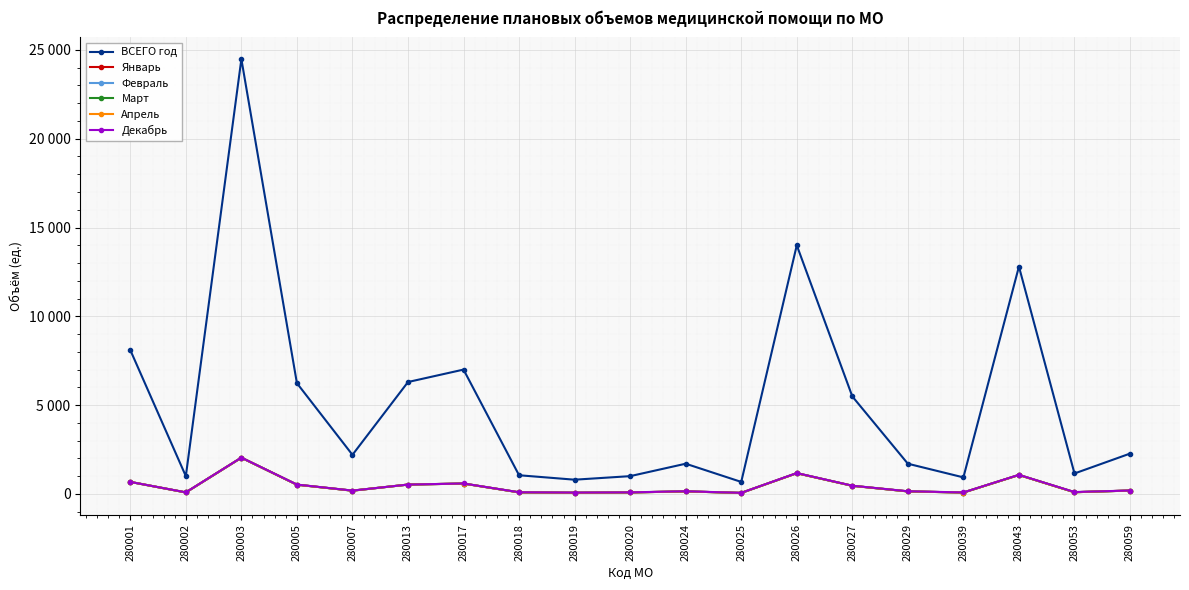

What is the sum of all Декабрь values?

8331